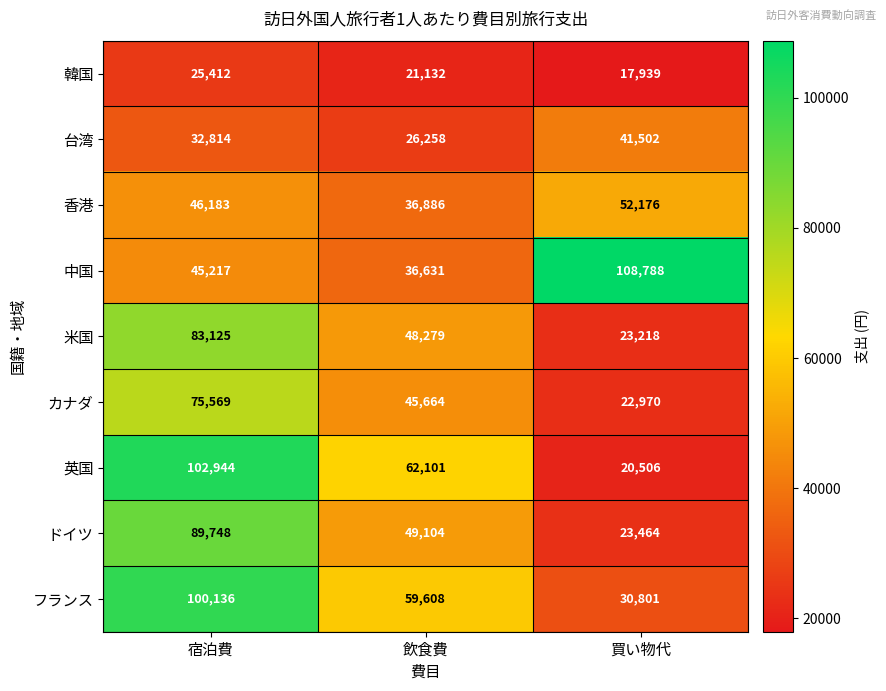

Which series changed the most between 宿泊費 and 買い物代?

英国